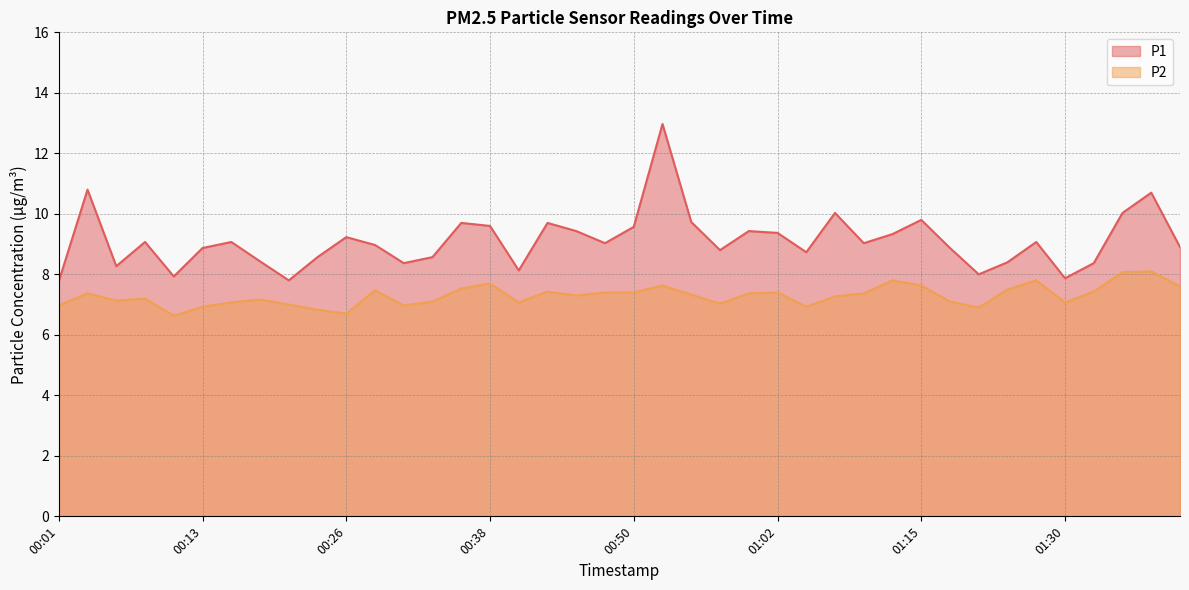

Reading left to right, transcribe all the data shown in this chart.

P1: 00:01=7.8	00:04=10.8	00:06=8.3	00:08=9.1	00:11=7.9	00:13=8.9	00:16=9.1	00:18=8.4	00:21=7.8	00:23=8.6	00:26=9.2	00:28=9.0	00:30=8.4	00:33=8.6	00:35=9.7	00:38=9.6	00:40=8.1	00:43=9.7	00:45=9.4	00:48=9.0	00:50=9.6	00:52=13.0	00:55=9.7	00:57=8.8	01:00=9.4	01:02=9.4	01:05=8.7	01:07=10.0	01:10=9.0	01:12=9.3	01:15=9.8	01:17=8.9	01:20=8.0	01:22=8.4	01:28=9.1	01:30=7.9	01:33=8.4	01:35=10.0	01:38=10.7	01:40=8.9
P2: 00:01=7.0	00:04=7.4	00:06=7.1	00:08=7.2	00:11=6.6	00:13=6.9	00:16=7.1	00:18=7.2	00:21=7.0	00:23=6.8	00:26=6.7	00:28=7.5	00:30=7.0	00:33=7.1	00:35=7.5	00:38=7.7	00:40=7.1	00:43=7.4	00:45=7.3	00:48=7.4	00:50=7.4	00:52=7.6	00:55=7.3	00:57=7.0	01:00=7.4	01:02=7.4	01:05=6.9	01:07=7.3	01:10=7.4	01:12=7.8	01:15=7.6	01:17=7.1	01:20=6.9	01:22=7.5	01:28=7.8	01:30=7.1	01:33=7.4	01:35=8.1	01:38=8.1	01:40=7.6